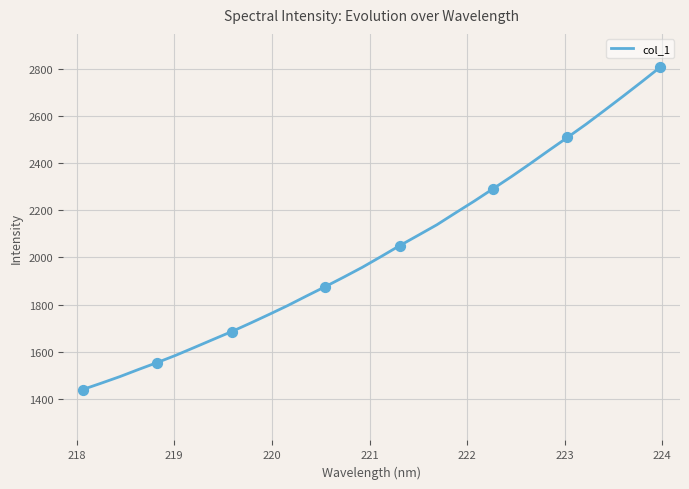

What is the minimum value shown in the chart?

1439.3